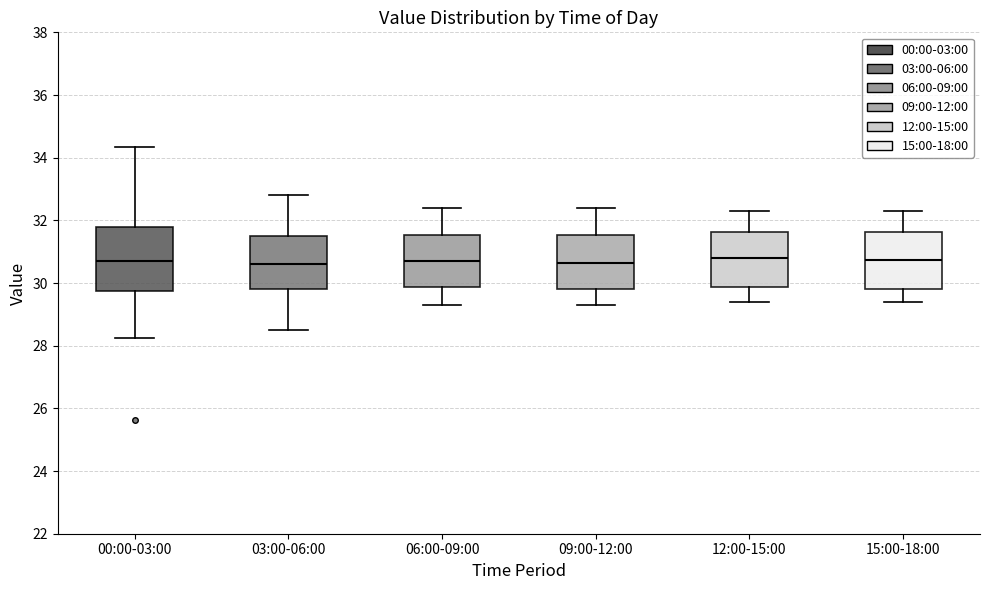

Where does the upper whisker of the box for 09:00-12:00 end on the y-axis? The values are not printed on the chart, so give them approximately, as read against the axis.

32.4